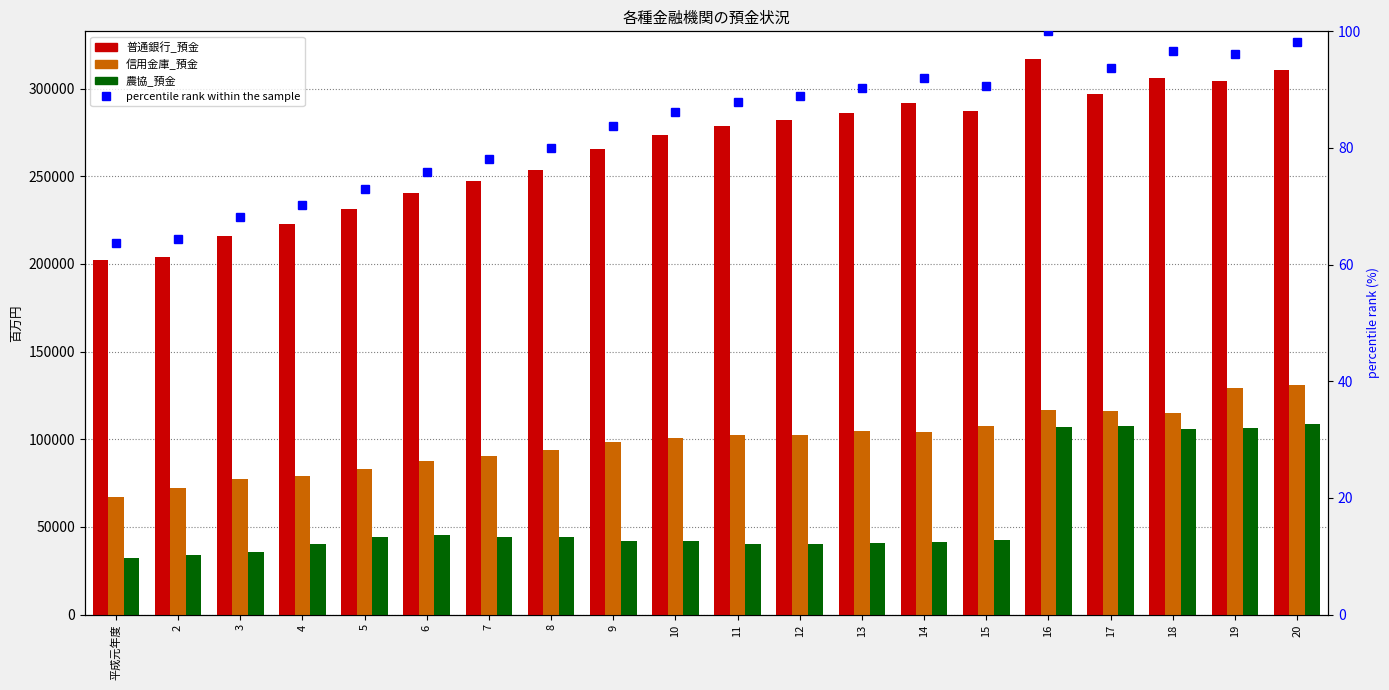

What is the maximum value shown in the chart?

316768.0